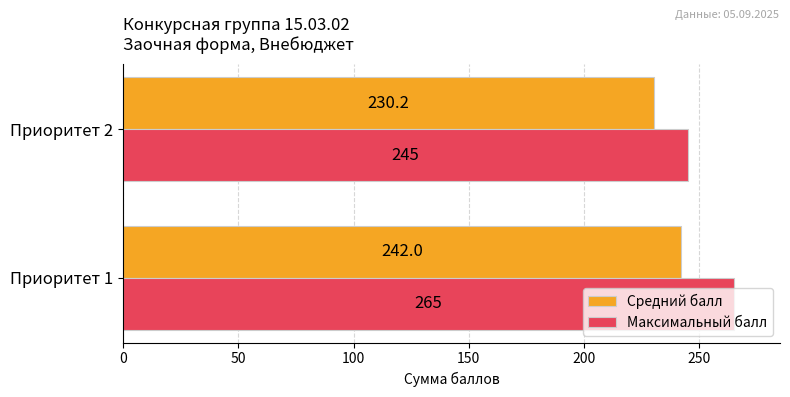

True or false: Максимальный балл has a value of 182.9 at Приоритет 1.

False